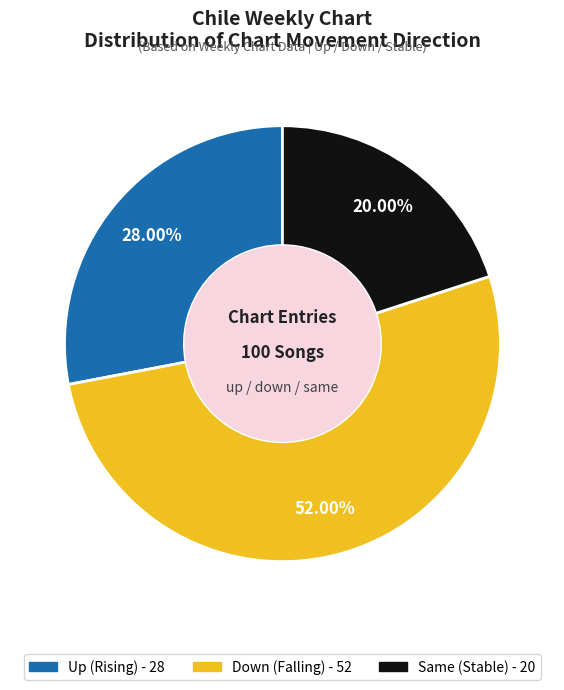

Does any single category account for the majority?

Yes